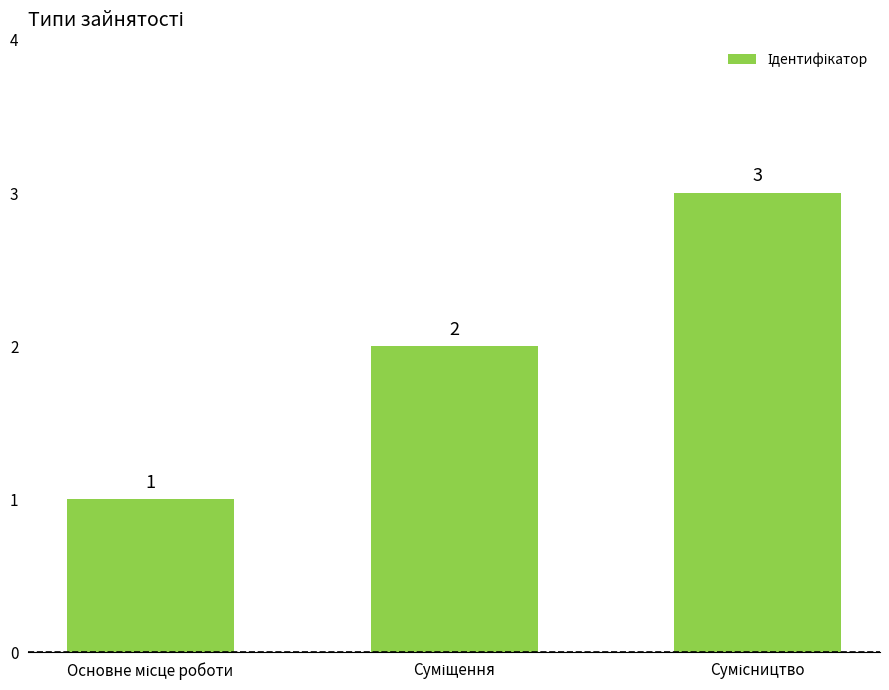

Are the bars horizontal?

No